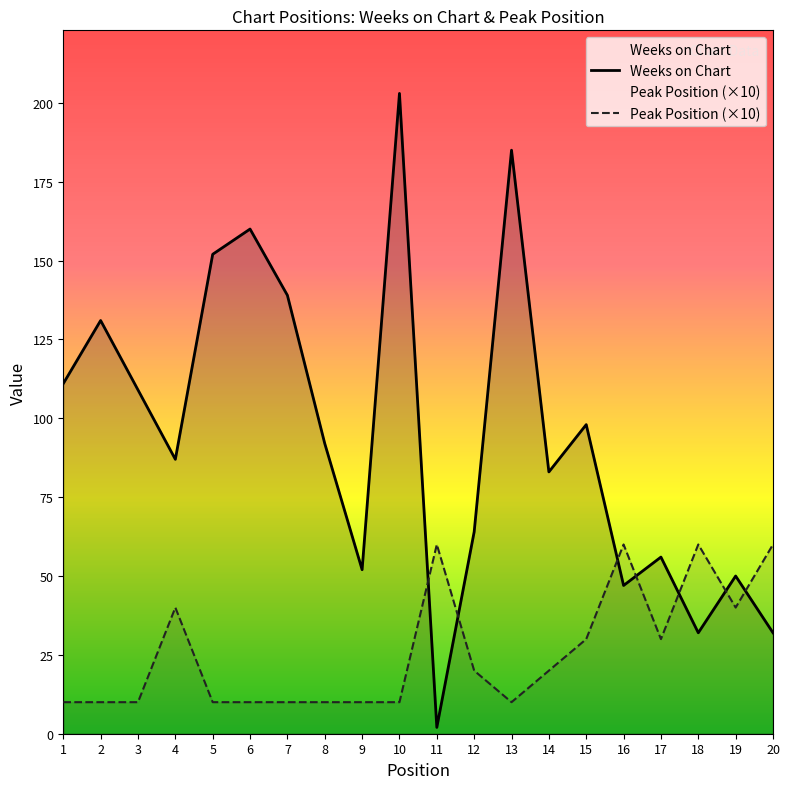

Reading right to left, what are all the values shown in this chart?

Weeks on Chart: 32	50	32	56	47	98	83	185	64	2	203	52	92	139	160	152	87	109	131	111
Peak Position (×10): 60	40	60	30	60	30	20	10	20	60	10	10	10	10	10	10	40	10	10	10